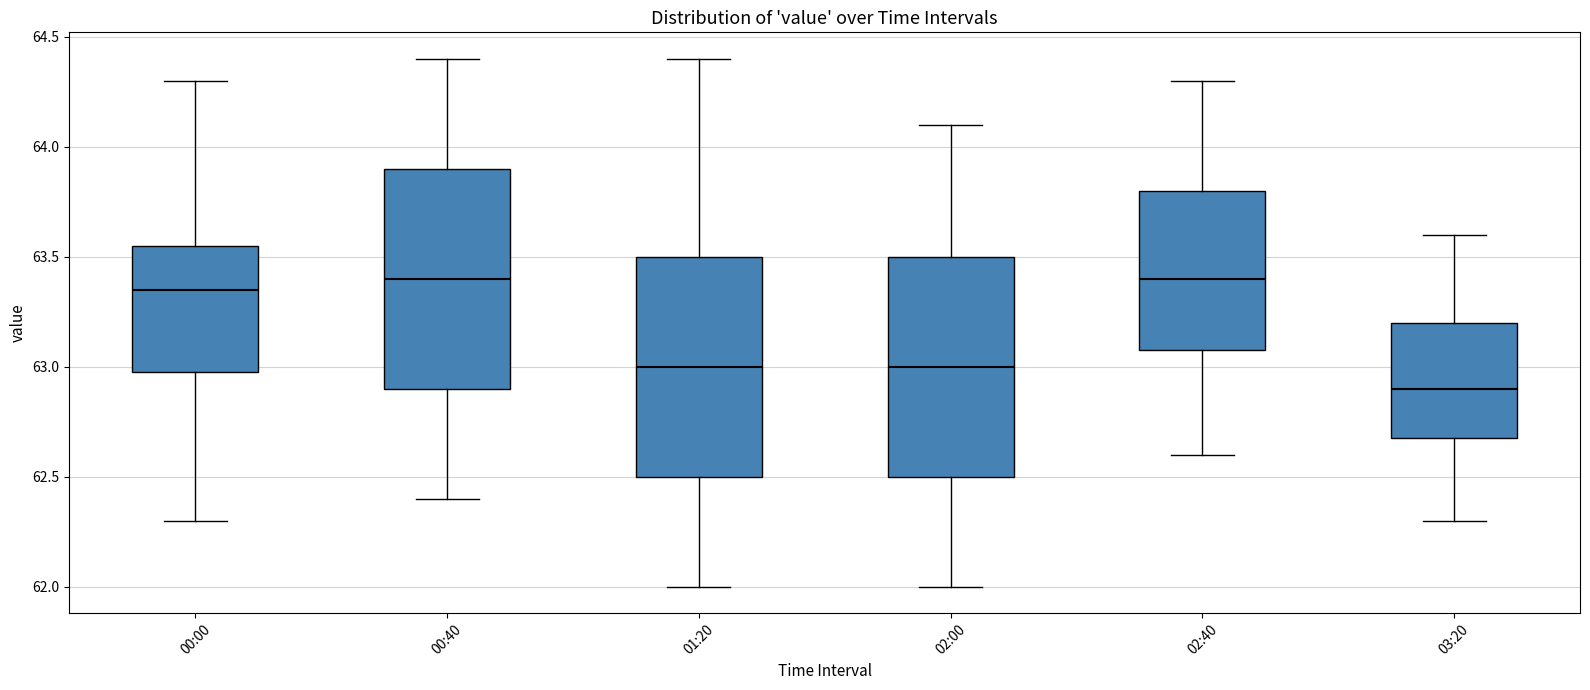

Reading left to right, read every box against the y-axis: the position of its median line, the range the box covers, and the ends of its whiskers. The values are not printed on the chart, so give them approximately, as read against the axis.

00:00: median 63.35, box 63.00 to 63.55, whiskers 62.30 to 64.30
00:40: median 63.40, box 62.90 to 63.90, whiskers 62.40 to 64.40
01:20: median 63.00, box 62.50 to 63.50, whiskers 62.00 to 64.40
02:00: median 63.00, box 62.50 to 63.50, whiskers 62.00 to 64.10
02:40: median 63.40, box 63.10 to 63.80, whiskers 62.60 to 64.30
03:20: median 62.90, box 62.70 to 63.20, whiskers 62.30 to 63.60